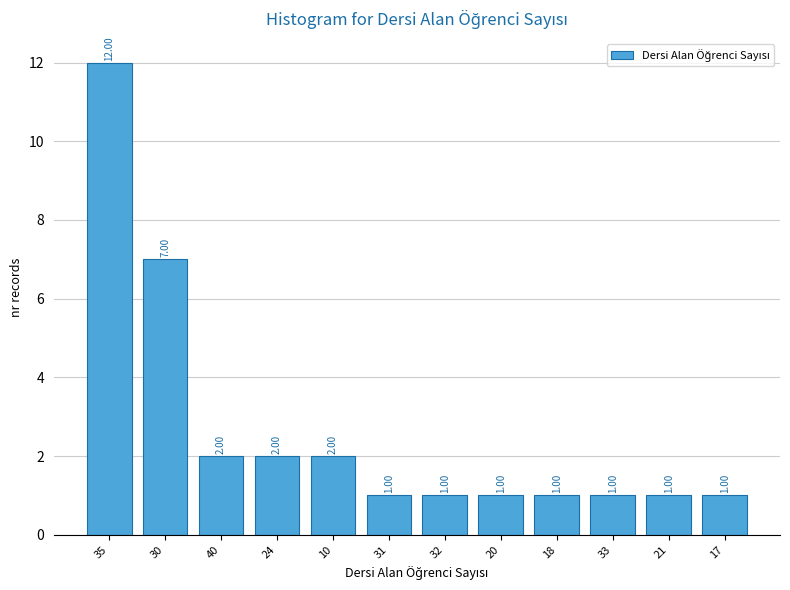

What is the average value?

3